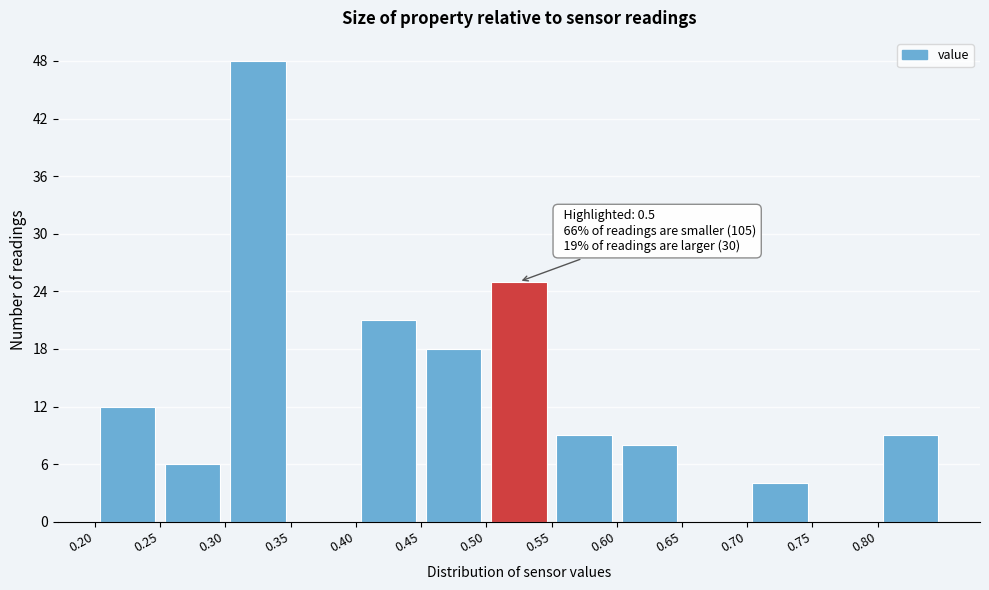

Over which range of the x-axis is the bar tallest?

0.30 to 0.35